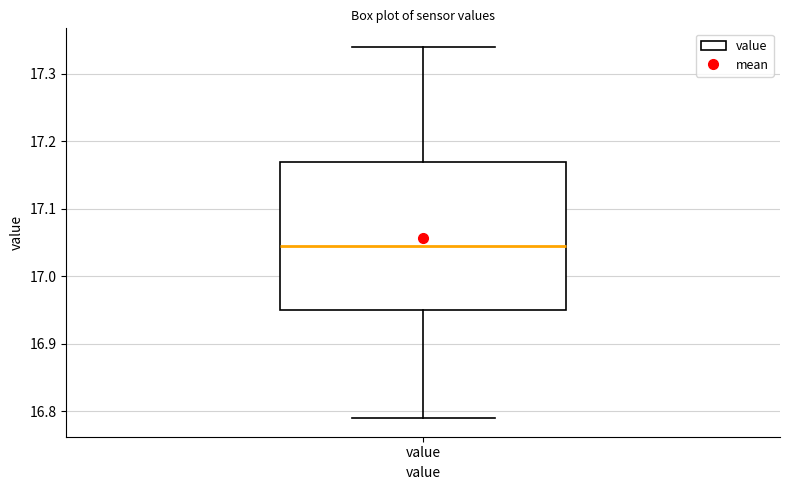

Read this box plot against the y-axis: the position of the median line, the range covered by the box, and the ends of both whiskers. The values are not printed on the chart, so give them approximately, as read against the axis.

median 17.05, box 16.95 to 17.17, whiskers 16.79 to 17.34